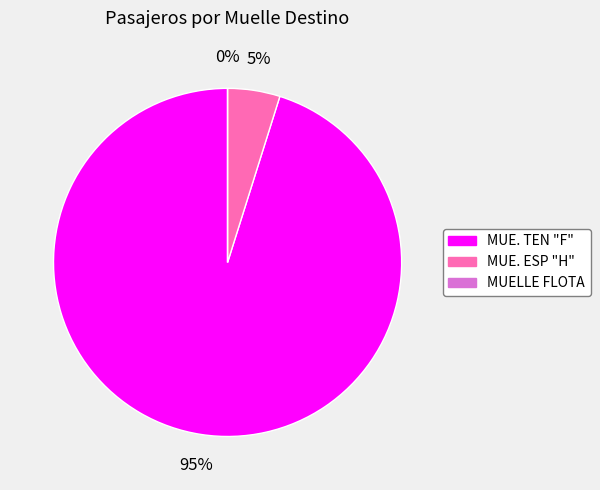

Is there a majority slice in this chart?

Yes